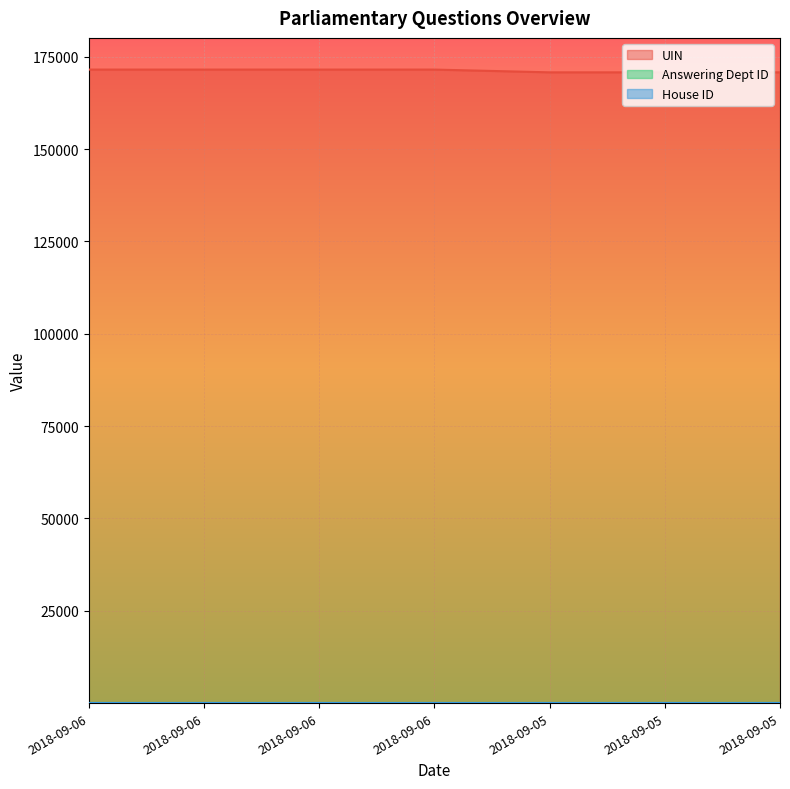

Does the chart display data point markers on the line(s)?

No